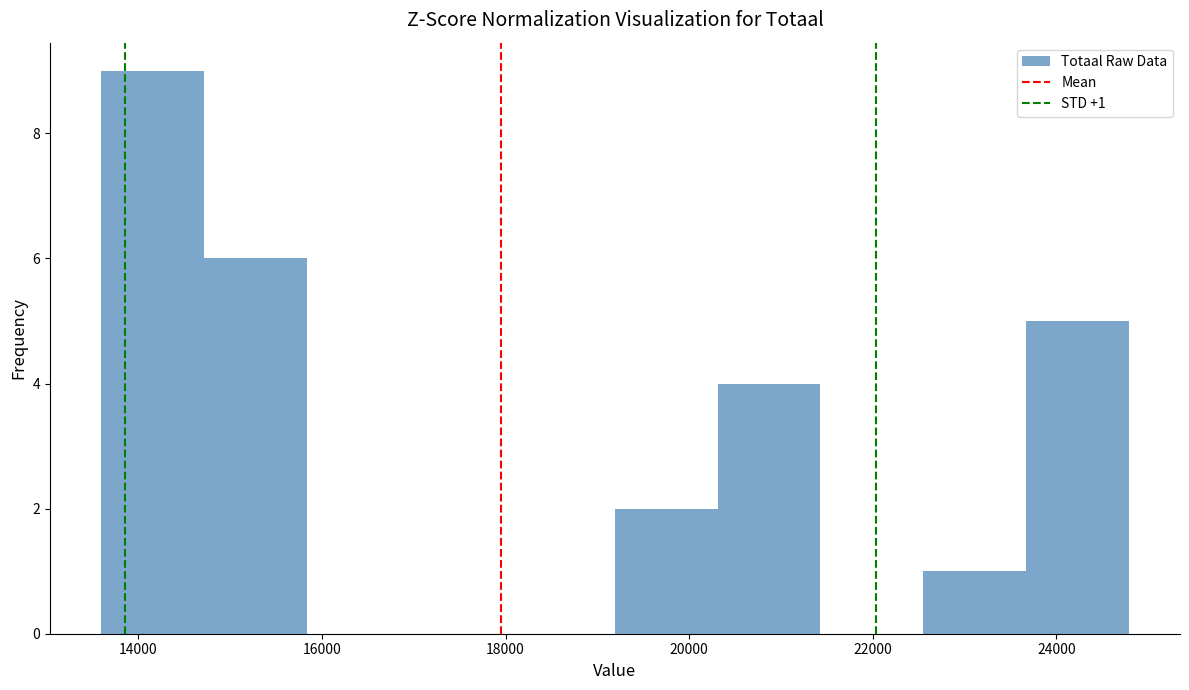

Over which range of the x-axis is the bar tallest?

13600 to 14800